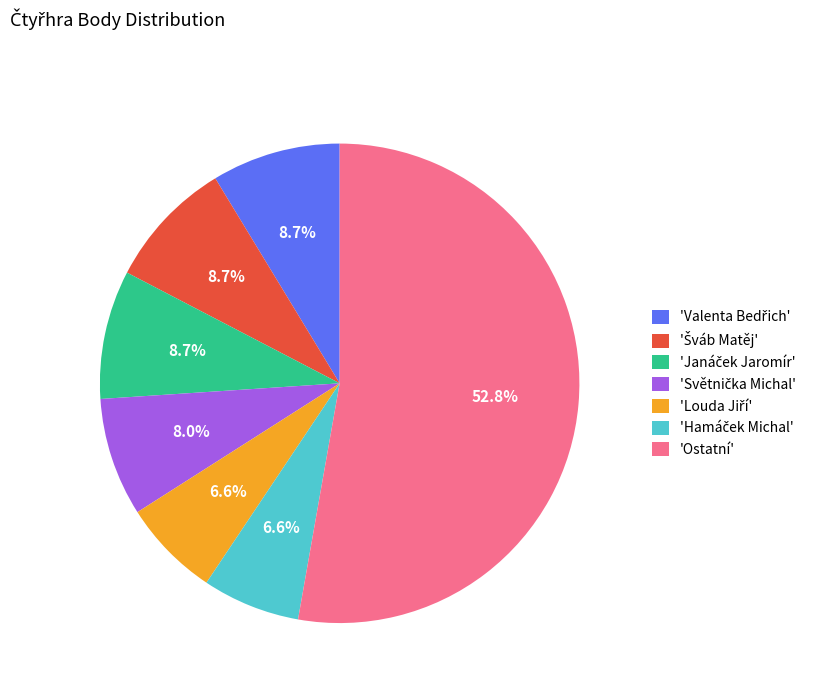

Does 'Ostatní' account for over 50% of the chart?

Yes